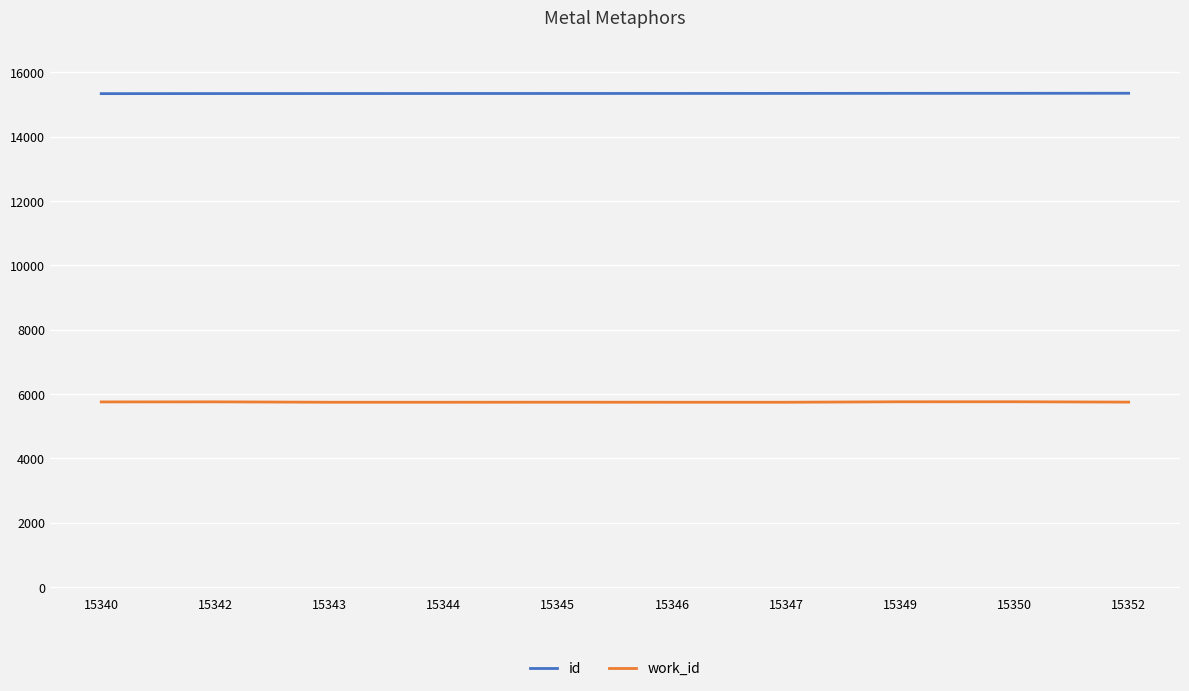

What is the difference between the id values at 15352 and 15350?

2